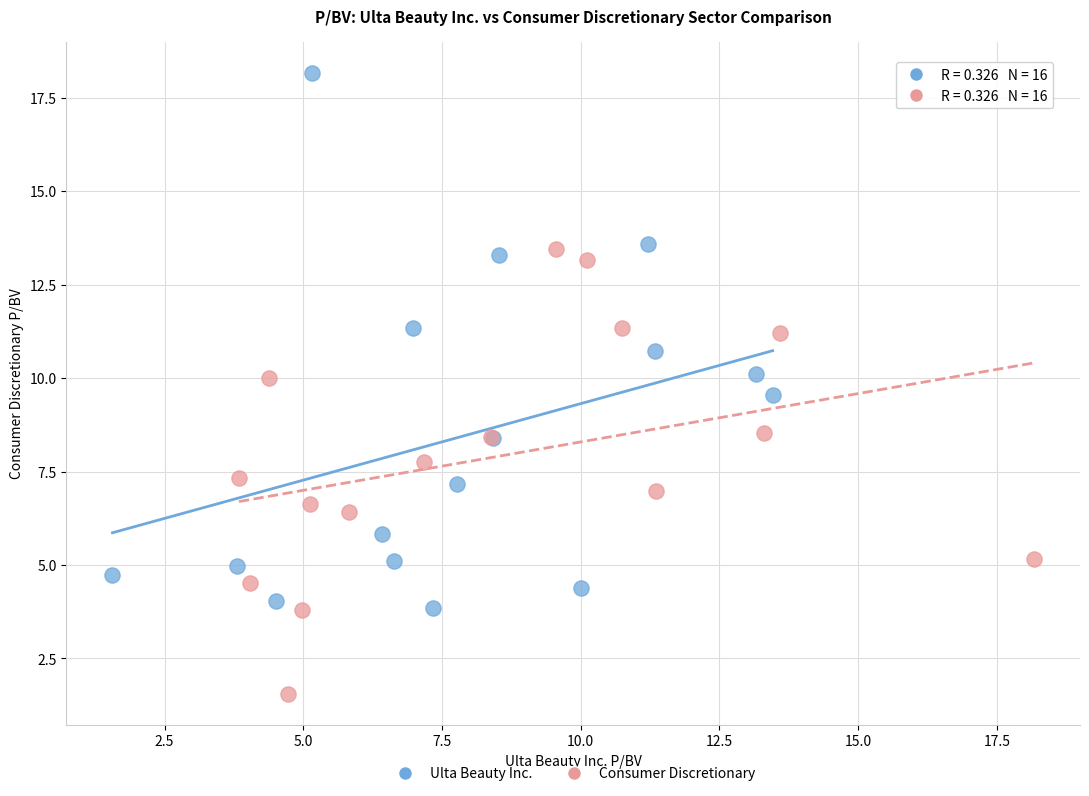

Which series reaches the minimum Y coordinate?

Consumer Discretionary